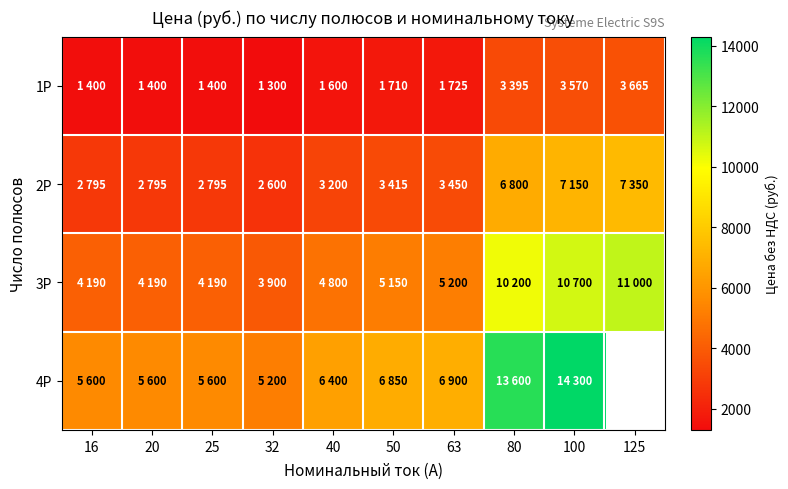

The value of 4P at 16 is 5600.0. True or false?

True